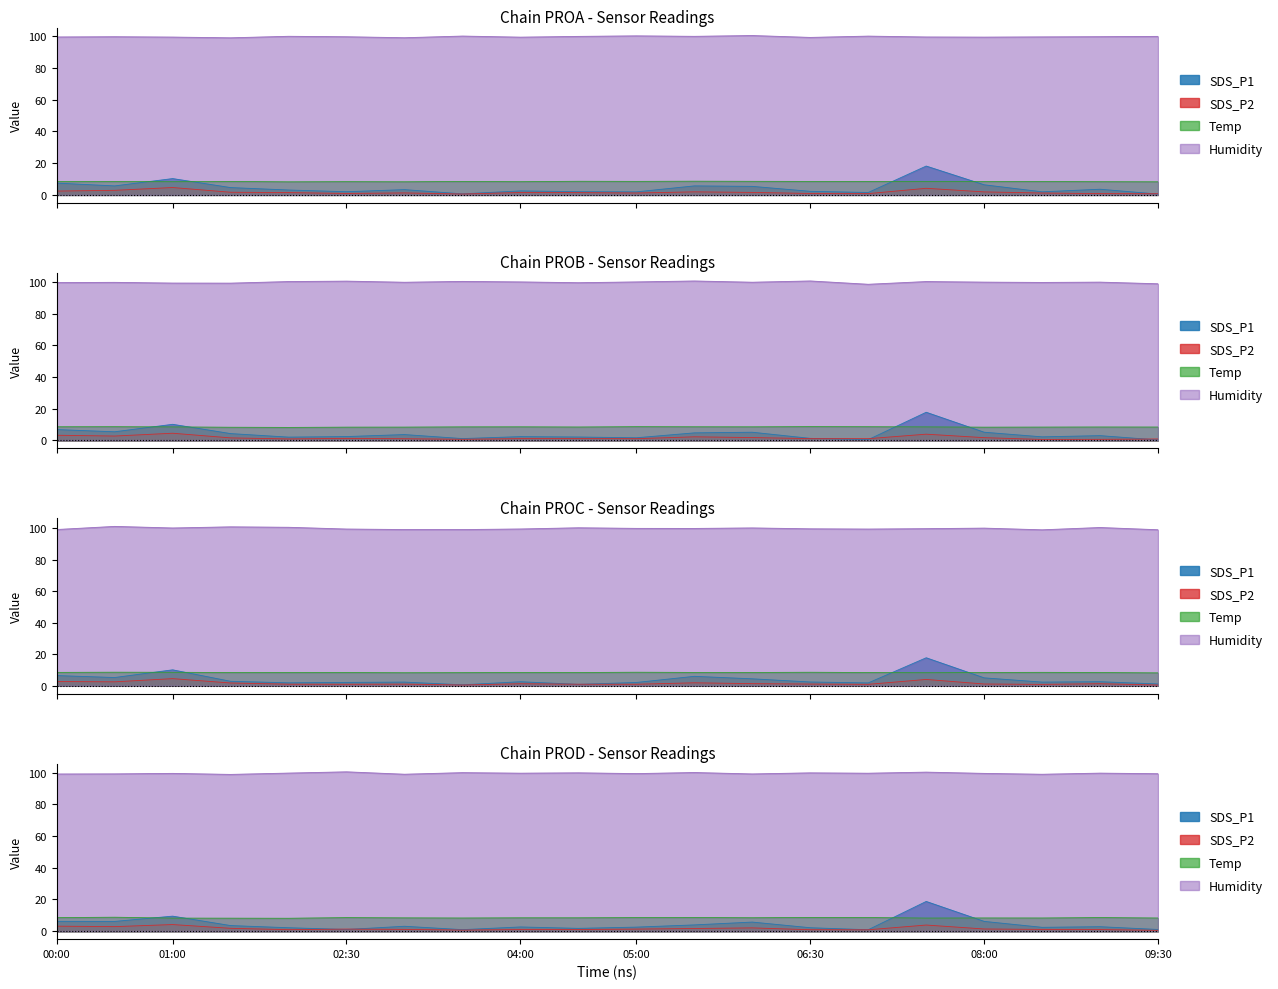

How many data points in SDS_P1 are less than 3?

9